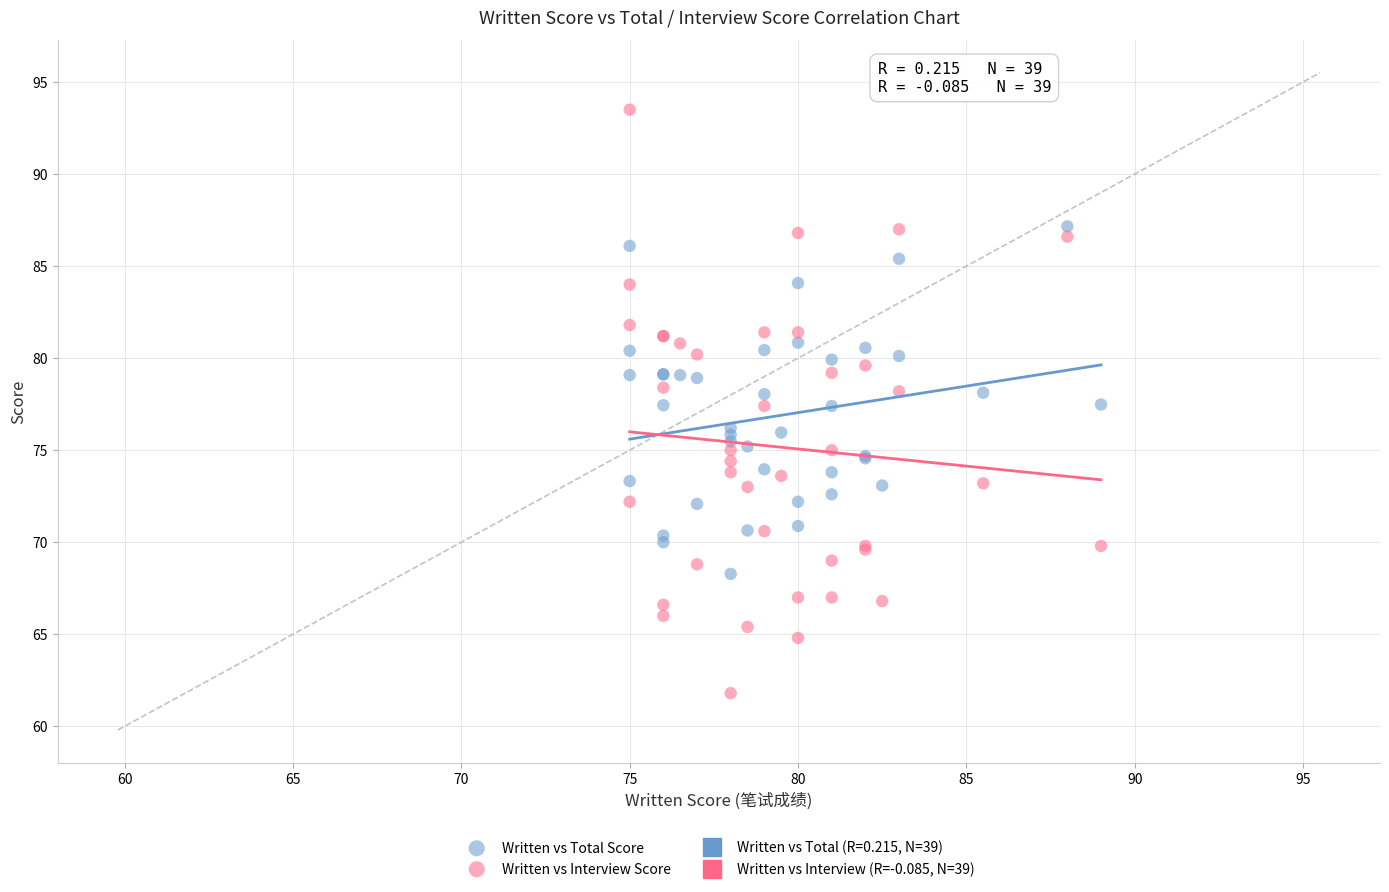

Which series reaches the minimum Y coordinate?

Written vs Interview Score